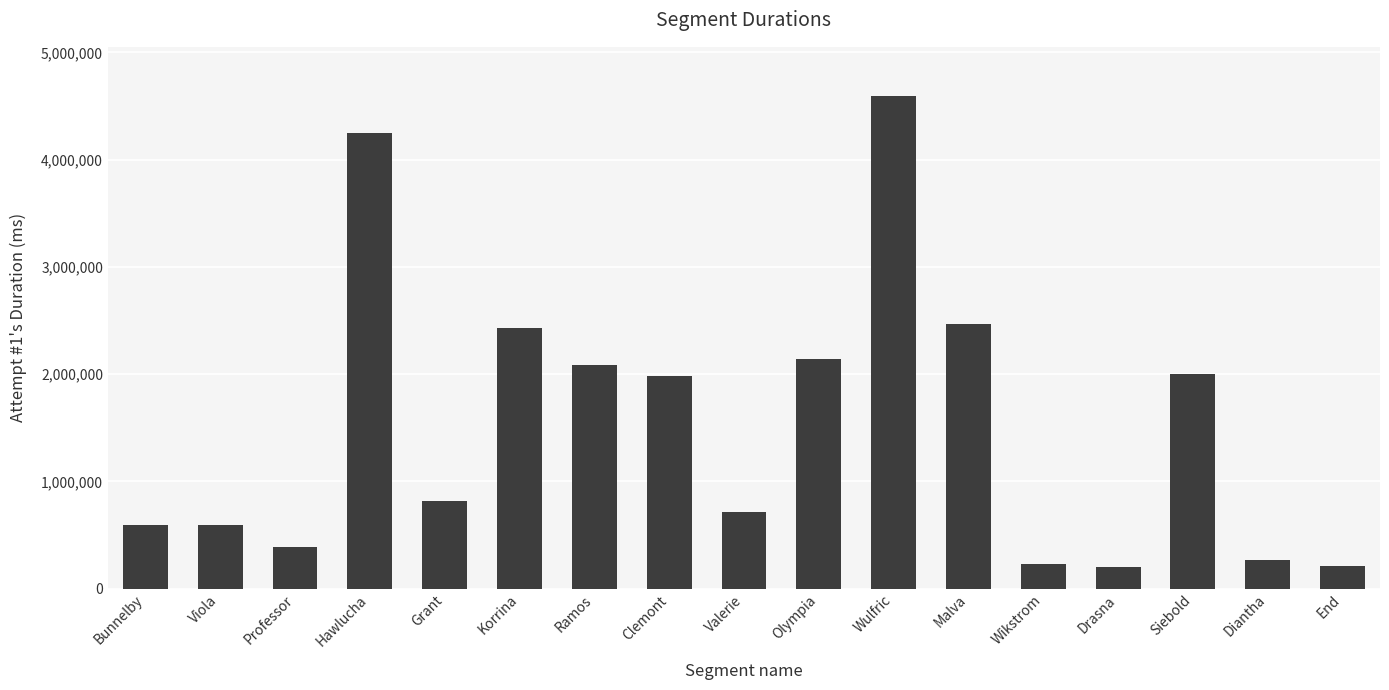

What is the sum of all values?

25970471